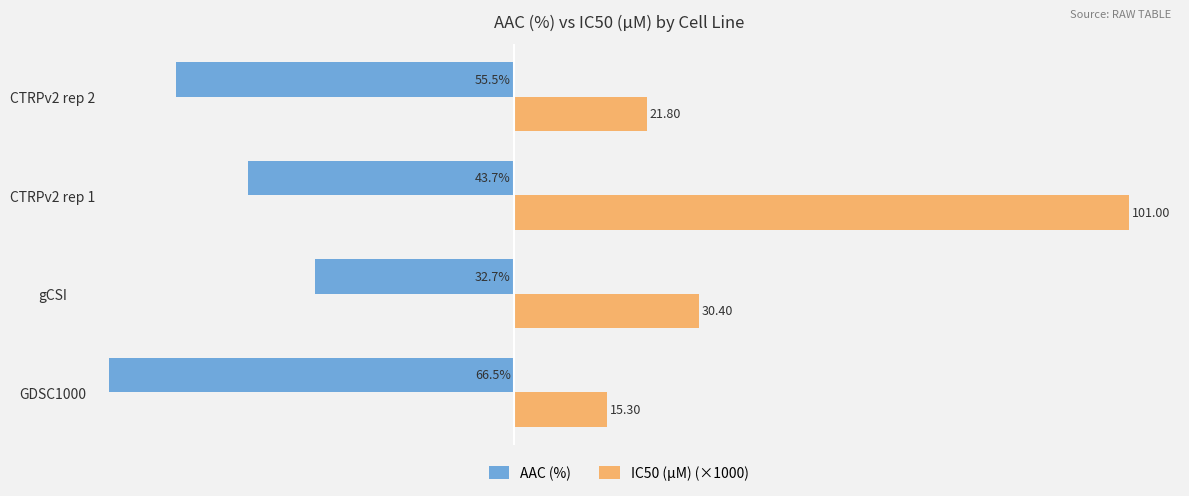

Which series has the largest total across all categories?

IC50 (µM) (×1000)